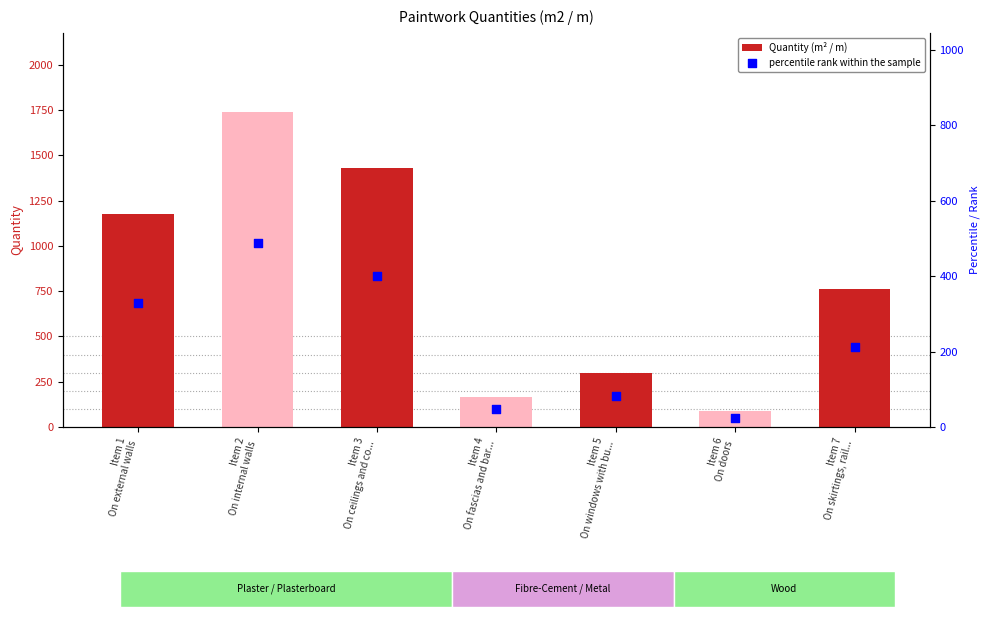

What is the total value across all series at Item 1
On external walls?

1507.8